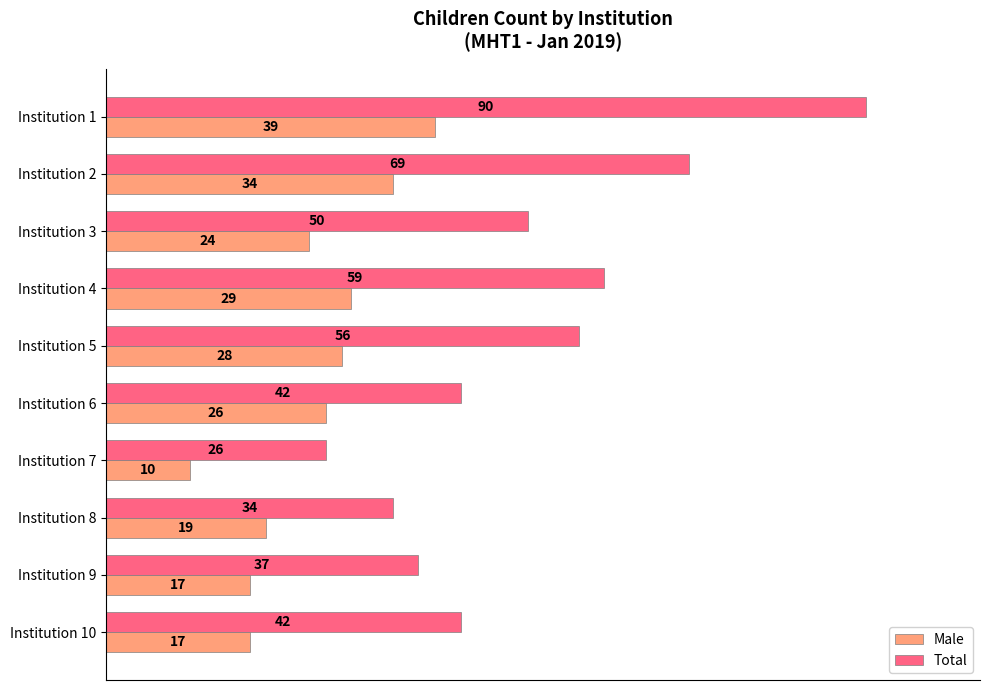

What is the minimum value for Total?

26